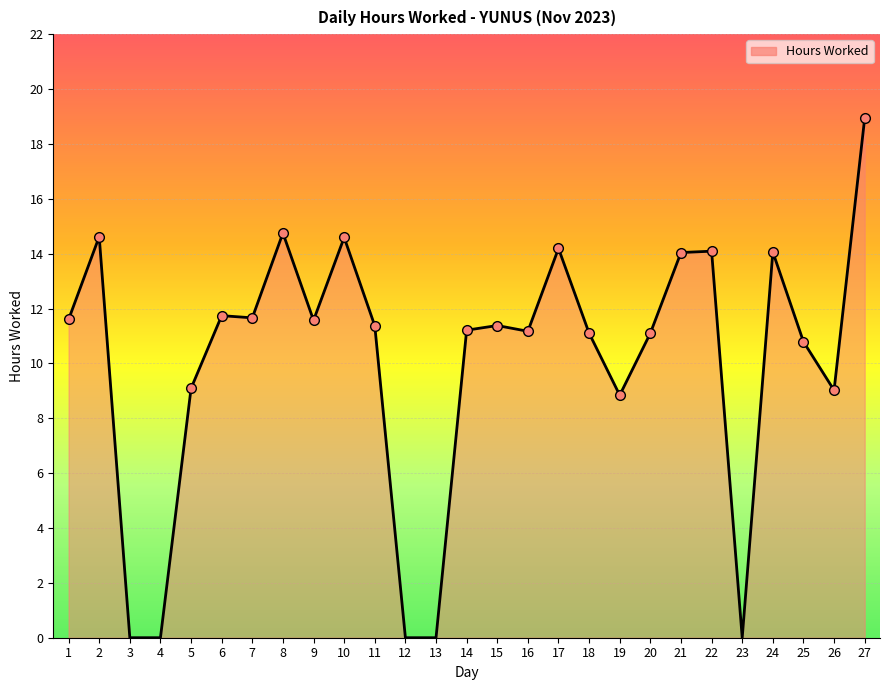

What is the change in value from 9 to 11?

-0.2